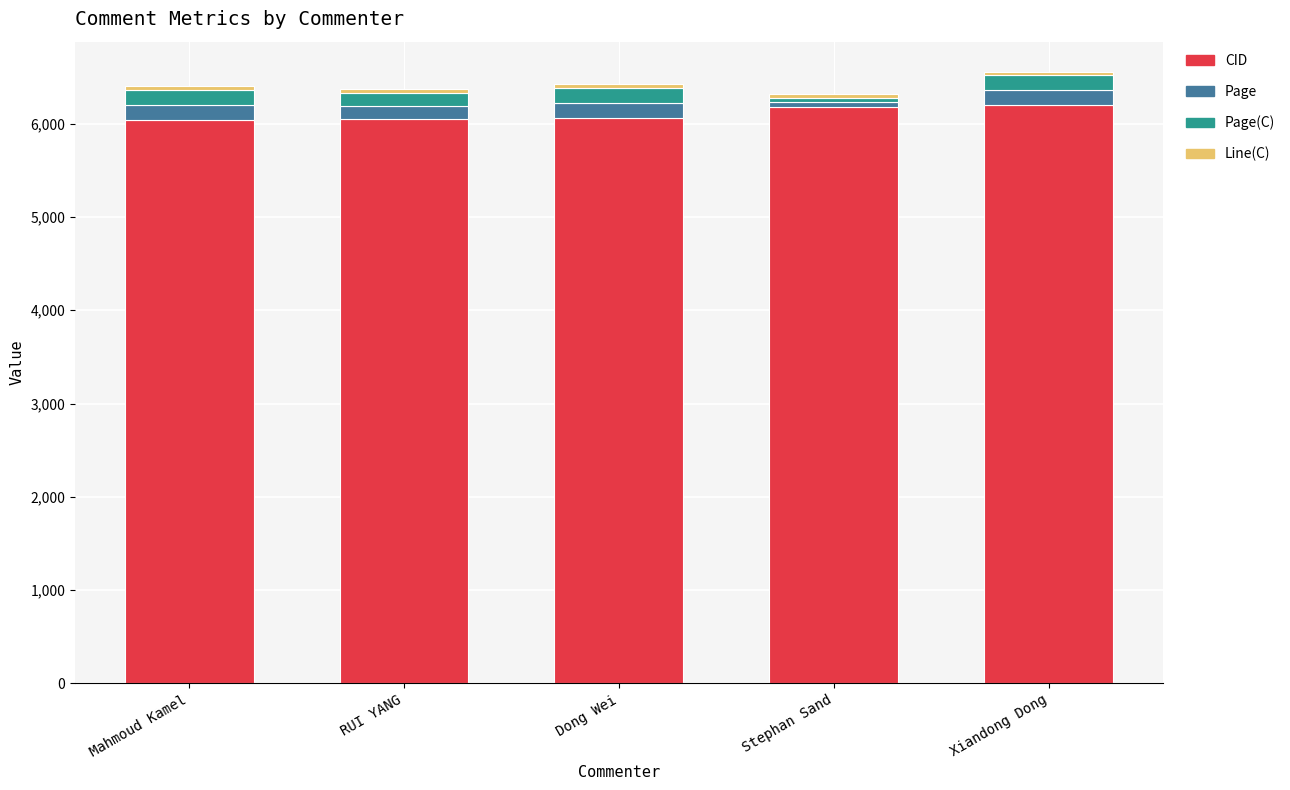

What is the minimum value for CID?

6043